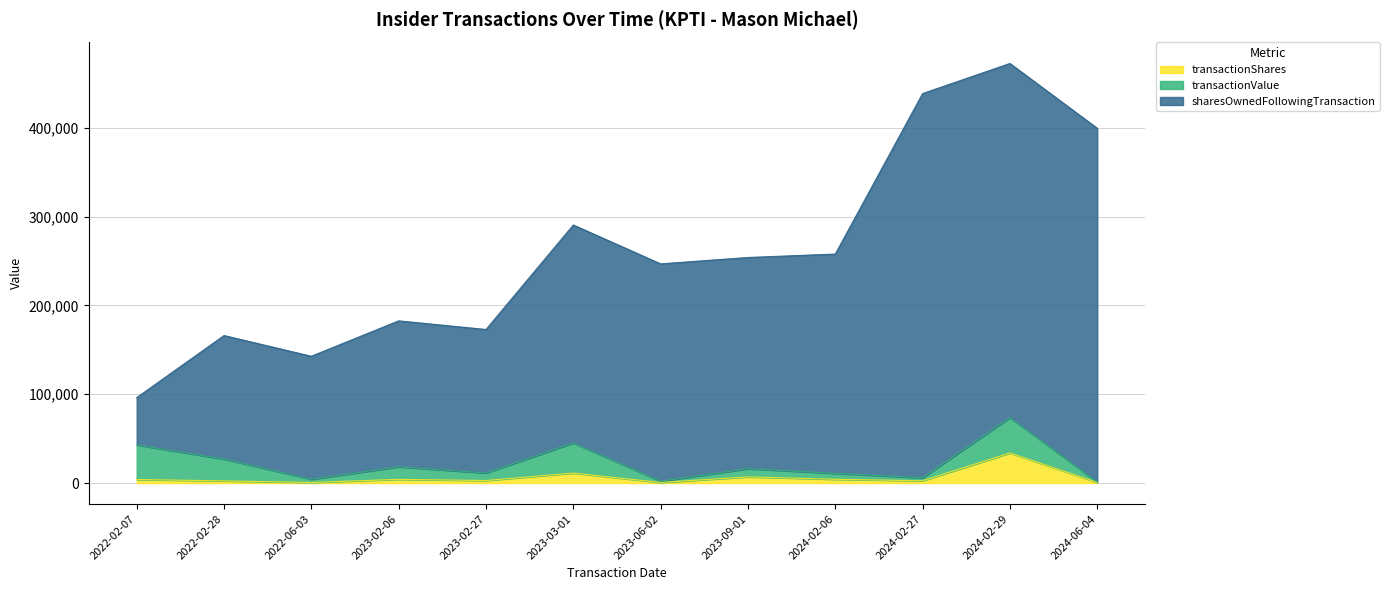

In transactionShares, how many points are higher than both neighbors (excluding endpoints)?

4